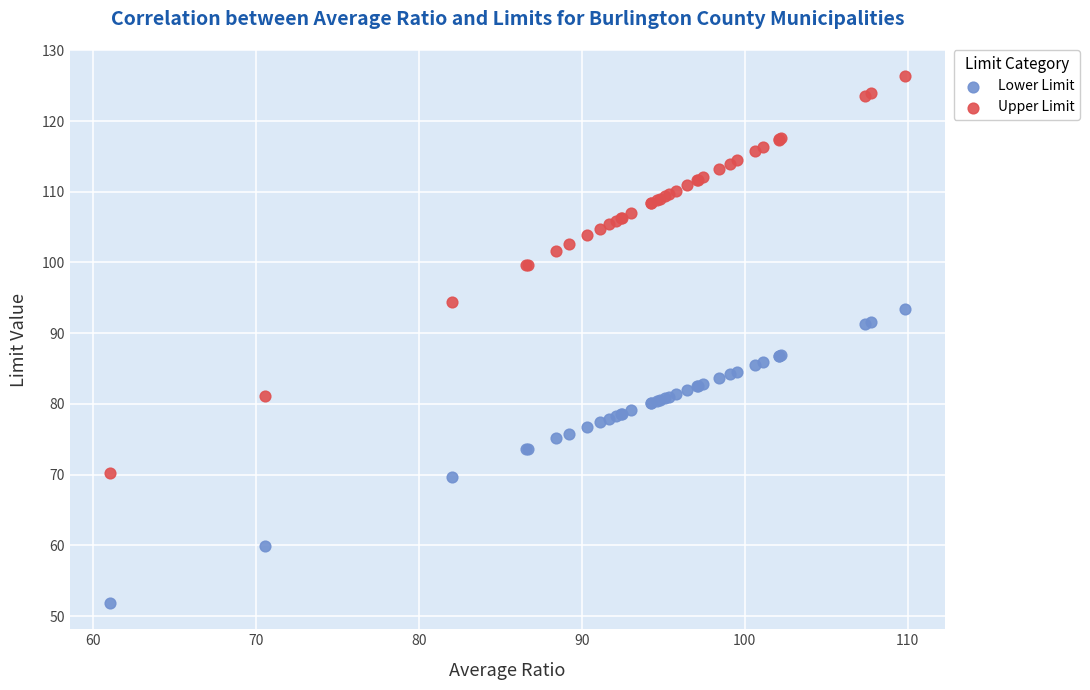

Which series reaches the minimum Y coordinate?

Lower Limit